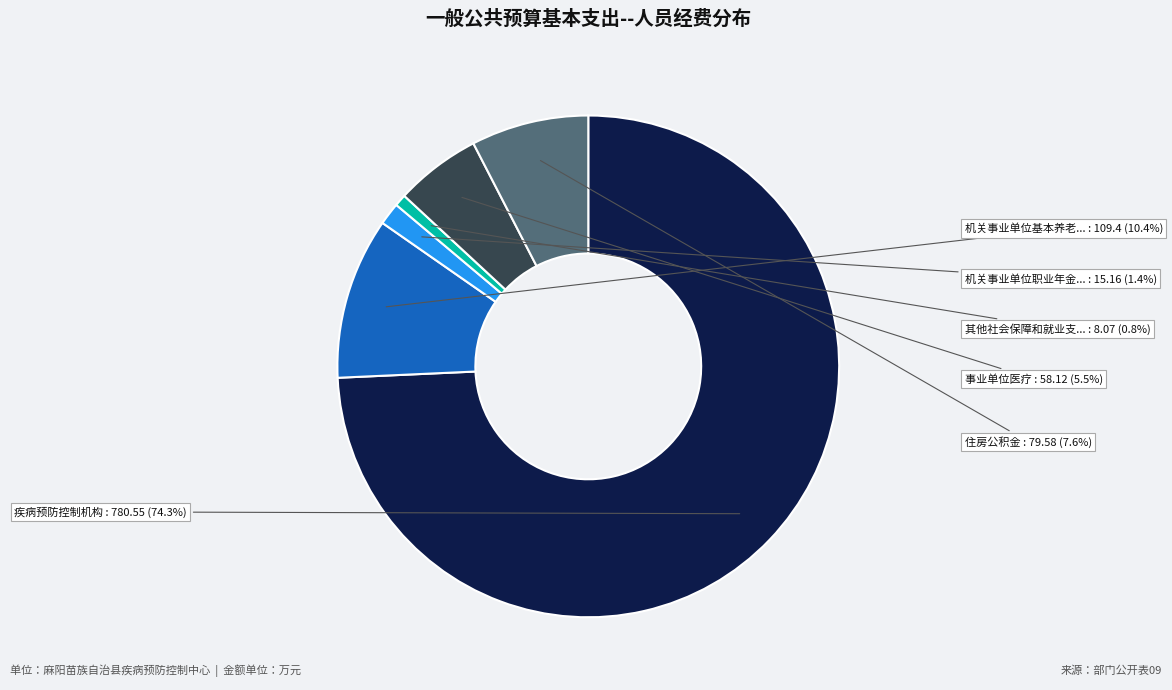

Count the number of slices in the pie.

6